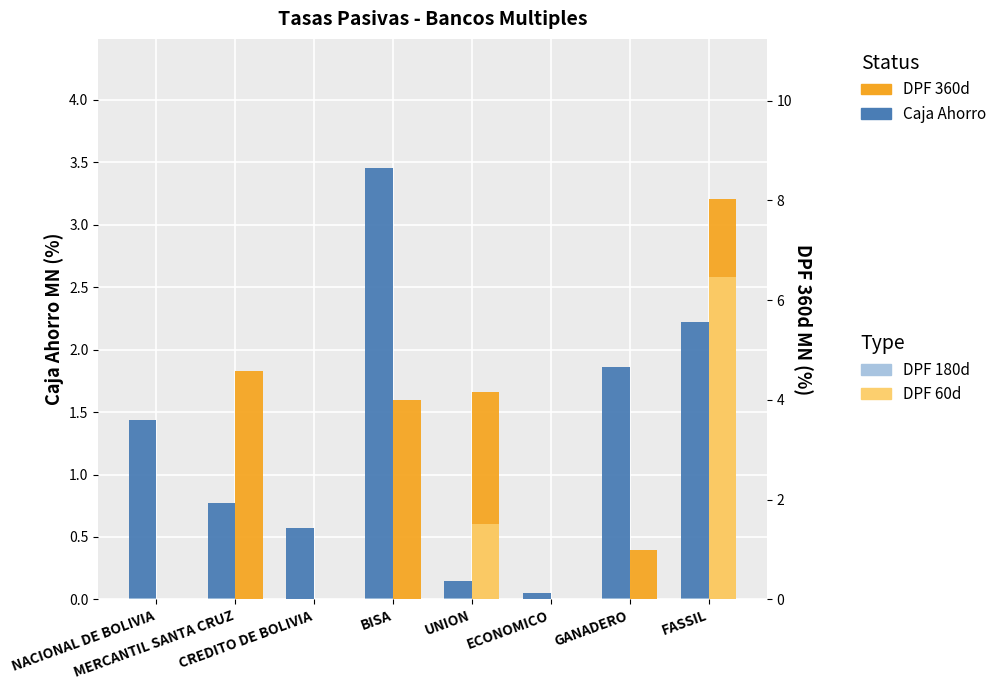

What is the maximum value shown in the chart?

8.0